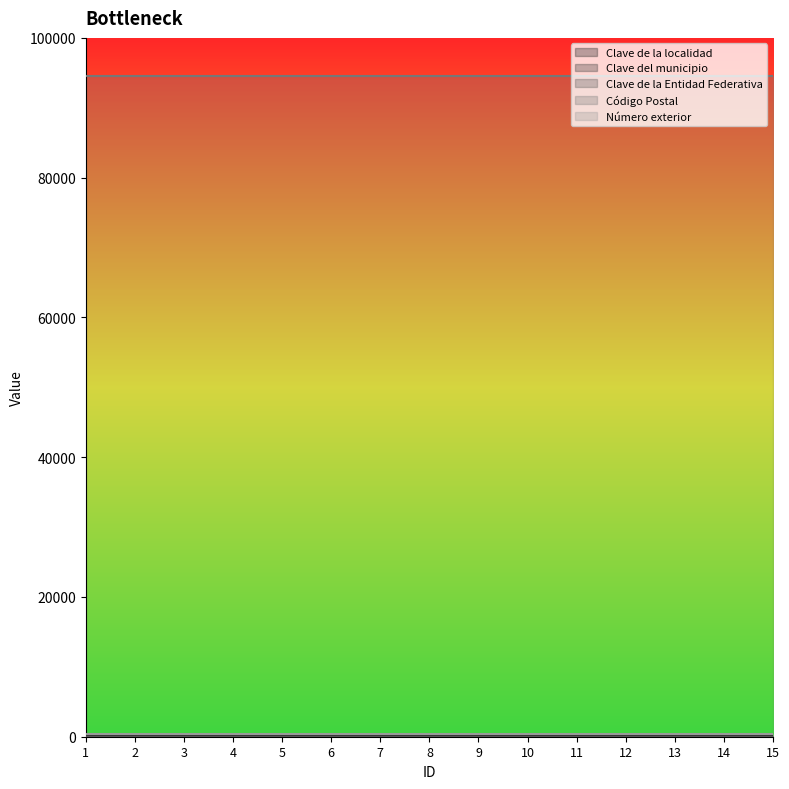

Is the value of Número exterior at 2 greater than the value of Clave de la localidad at 1?

Yes